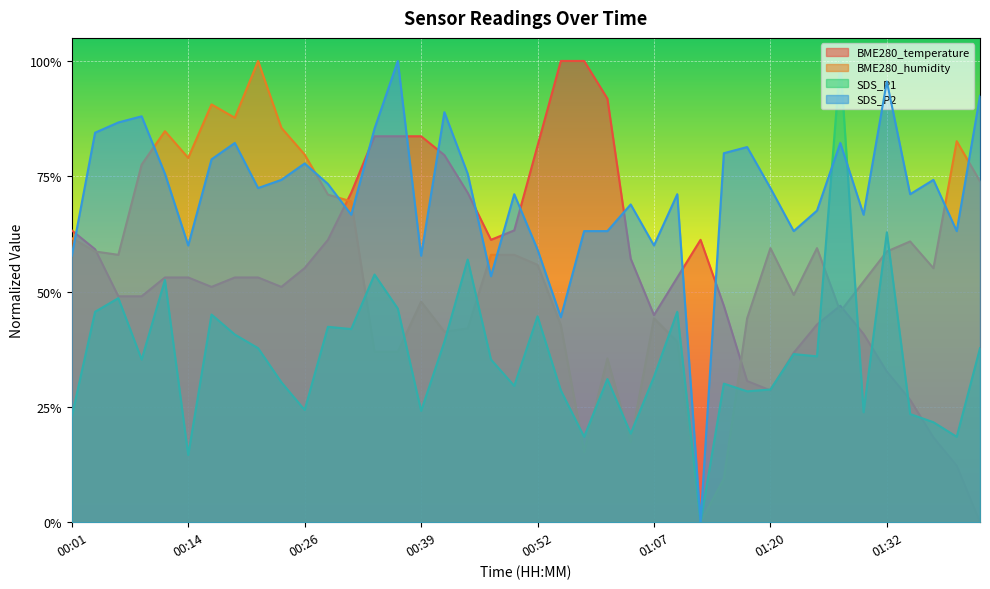

Between which two adjacent categories do BME280_temperature and BME280_humidity first intersect?

00:04 and 00:06